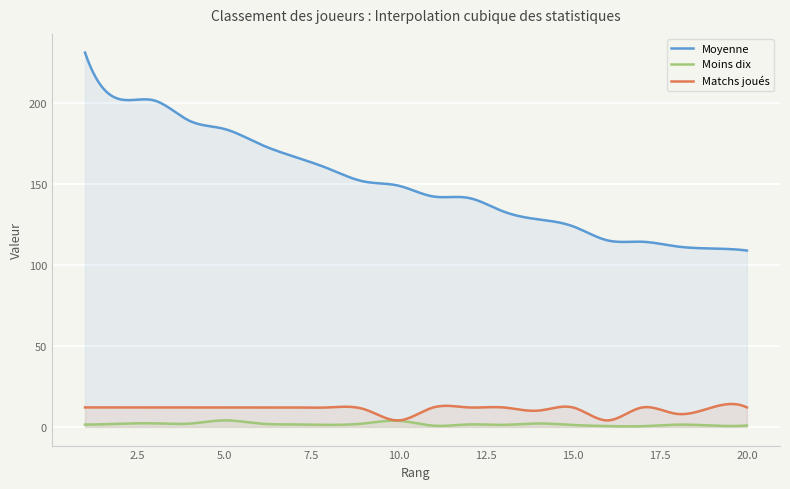

Where is Moins dix nearest to the value 2?

4